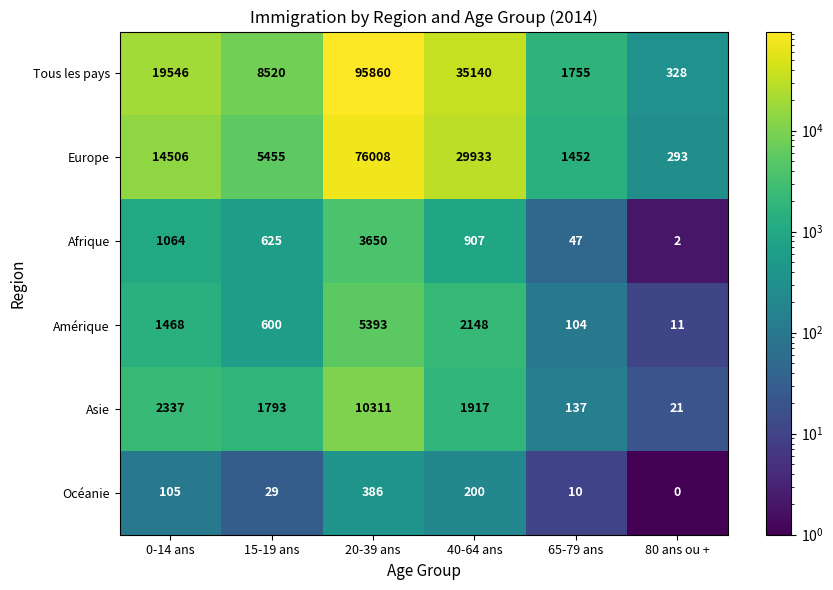

How many distinct data groups are displayed?

6